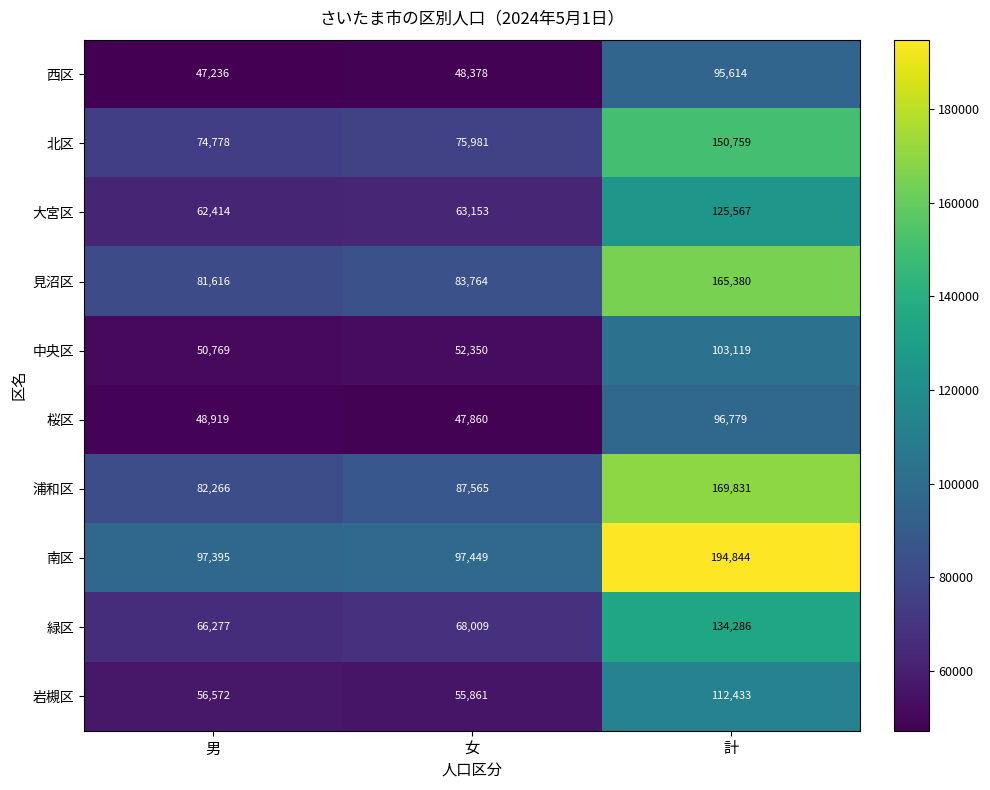

At which category does the chart reach its minimum across all series?

男